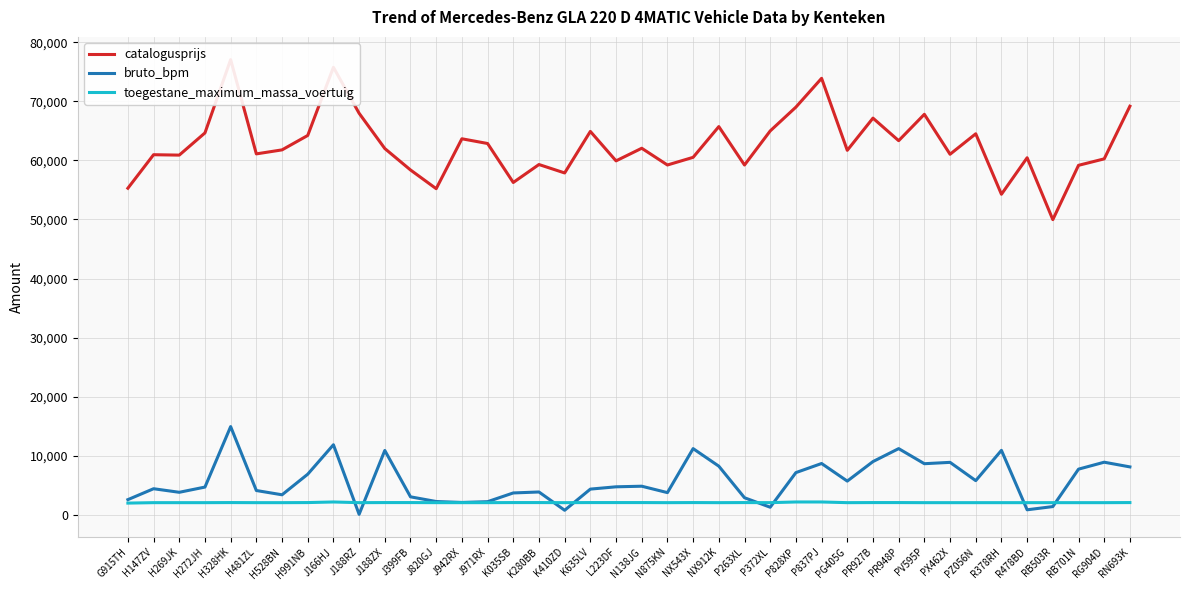

Where is toegestane_maximum_massa_voertuig nearest to the value 2095?

H328HK